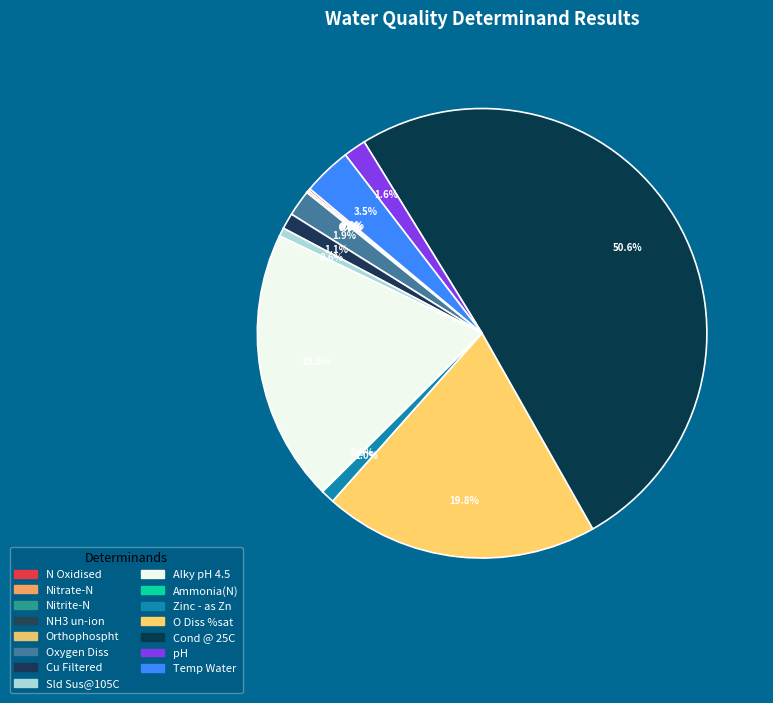

Count the number of slices in the pie.

15